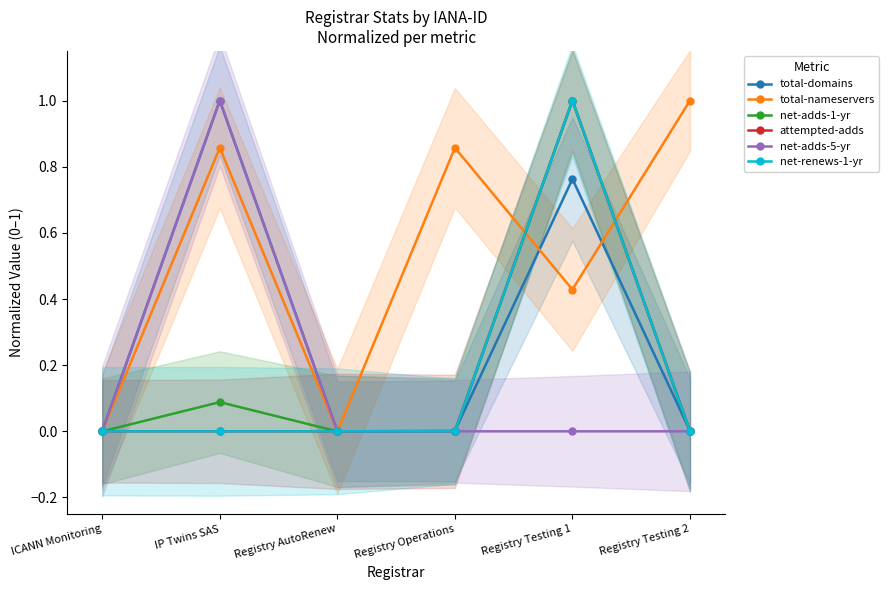

How many intersections are there between attempted-adds and total-nameservers?

2